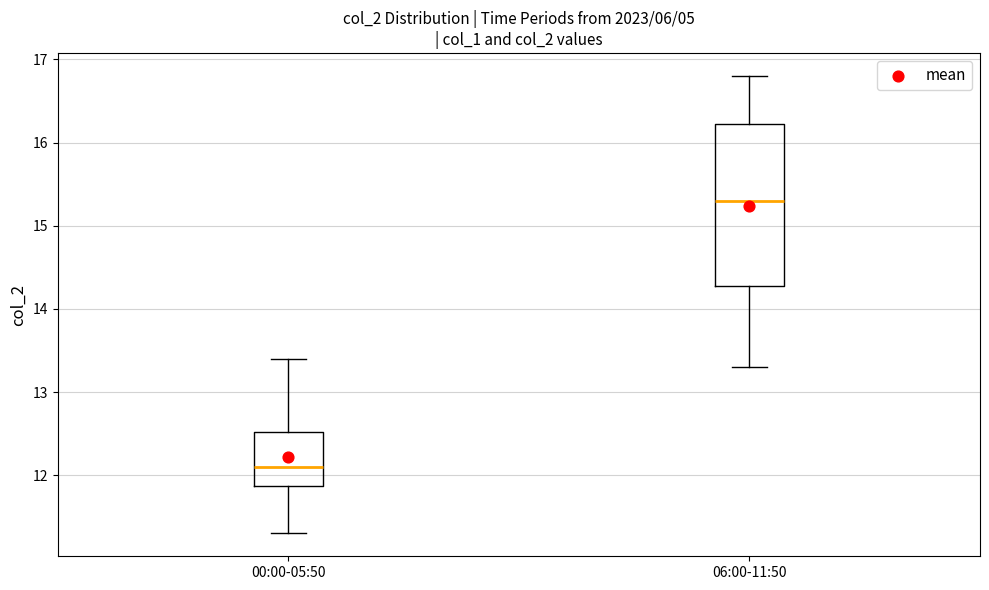

Where is the lower edge of the box for 06:00-11:50 on the y-axis? The values are not printed on the chart, so give them approximately, as read against the axis.

14.3